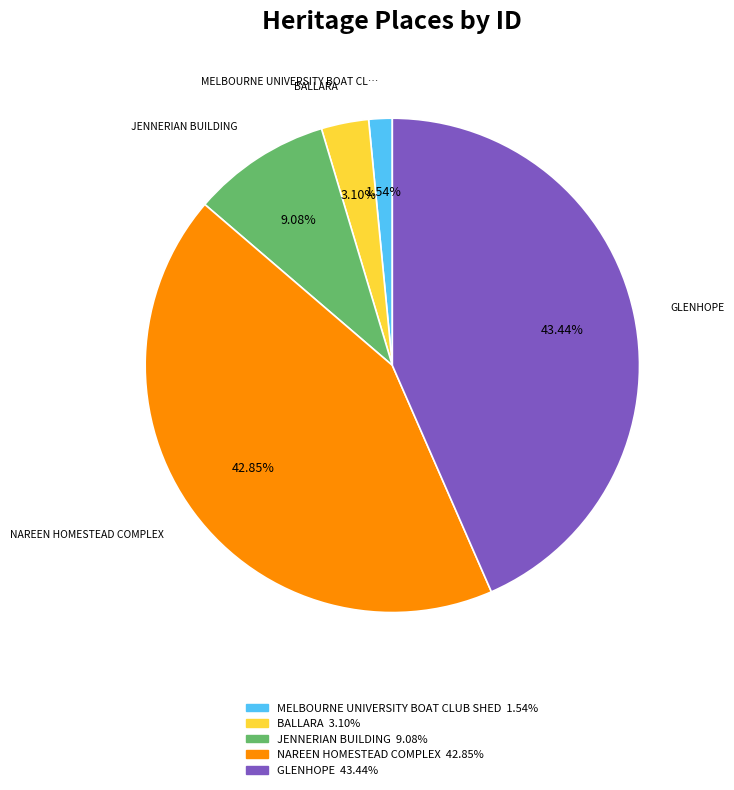

Is there any slice that represents more than half of the pie?

No